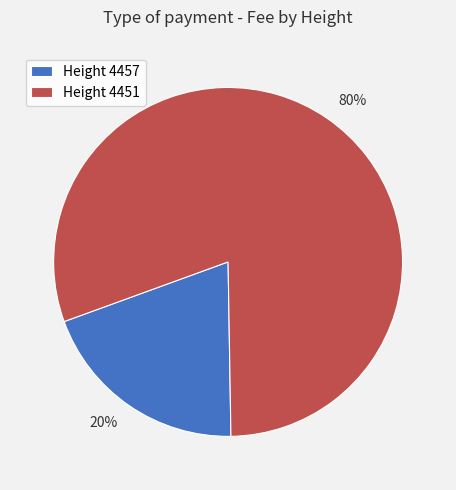

Is the sum of 20% and 80% greater than half?

Yes